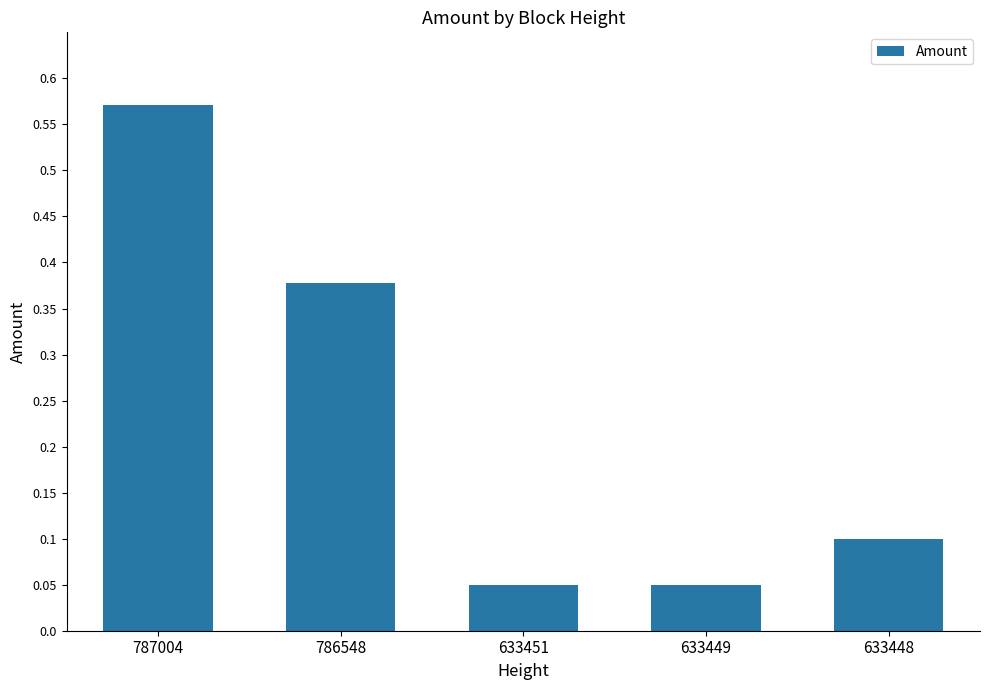

At which category does the chart reach its peak across all series?

787004